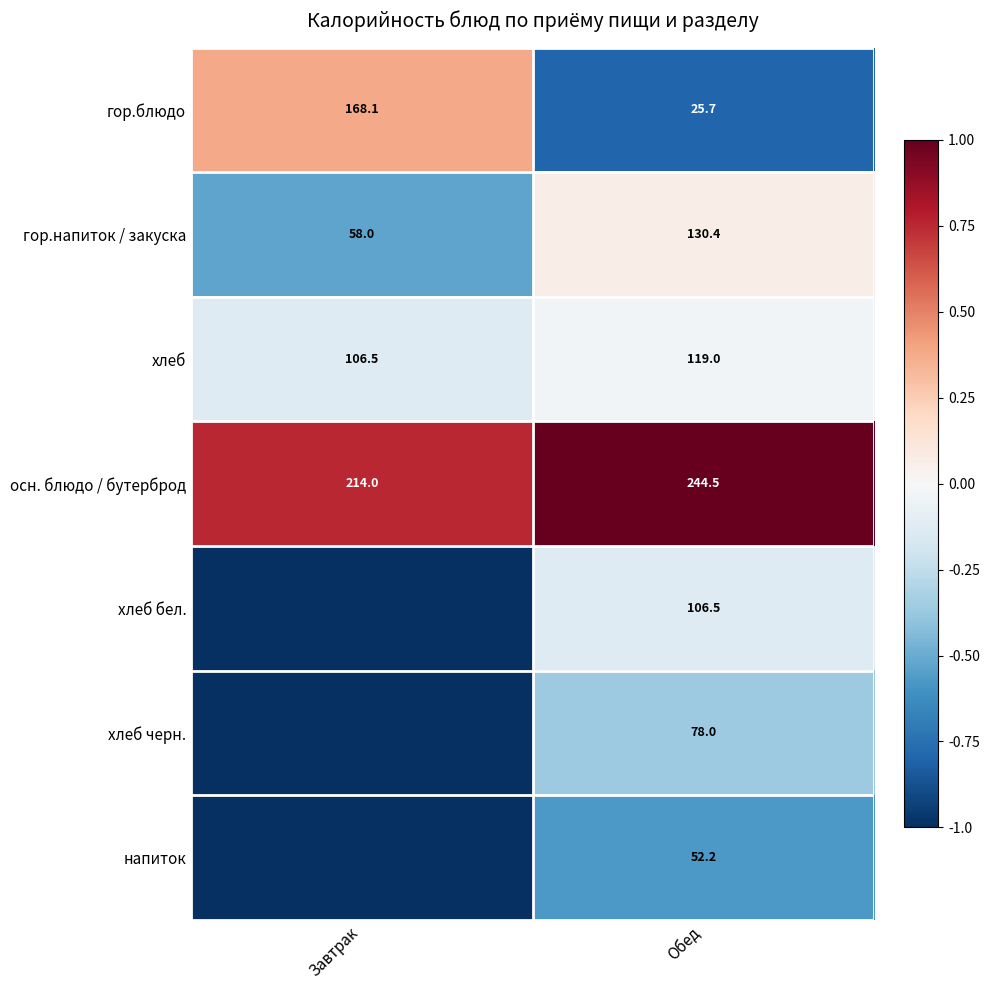

What is the spread (max minus min) of values at Обед?

218.8